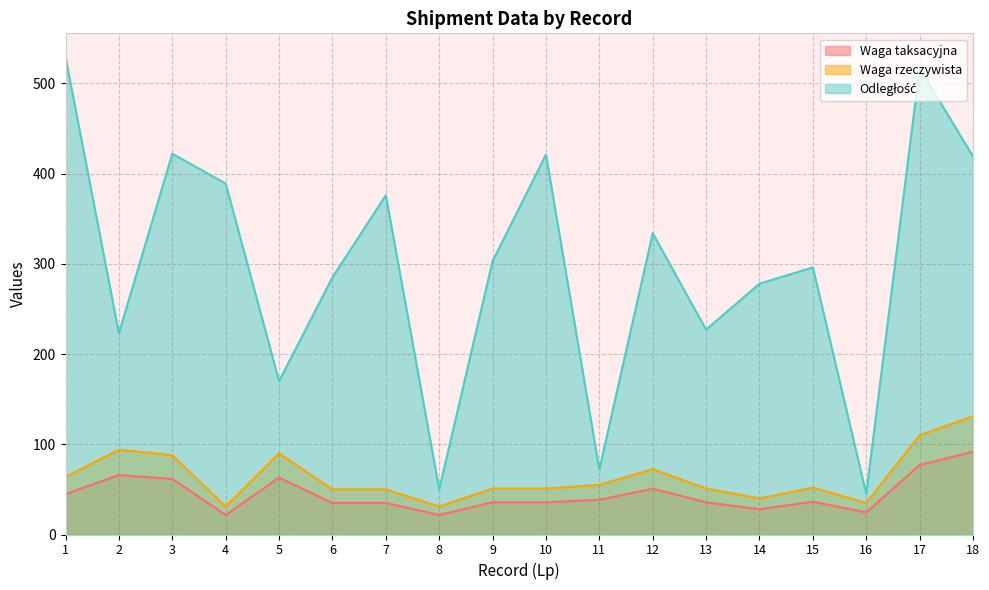

True or false: Waga rzeczywista has a value of 130.8 at 3.

False